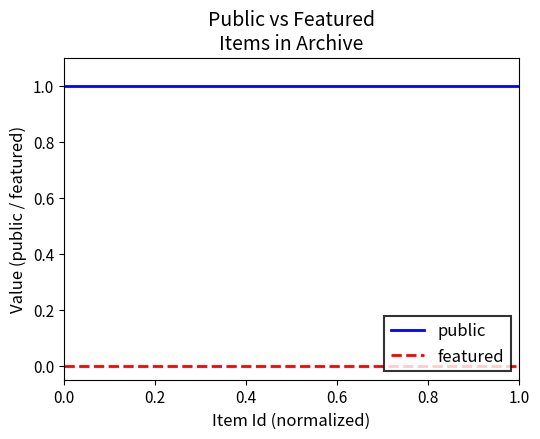

Which series has the largest total across all categories?

public